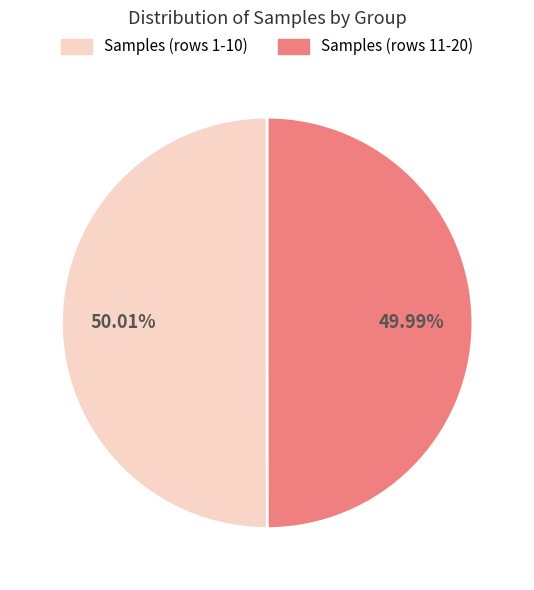

Is there a majority slice in this chart?

Yes